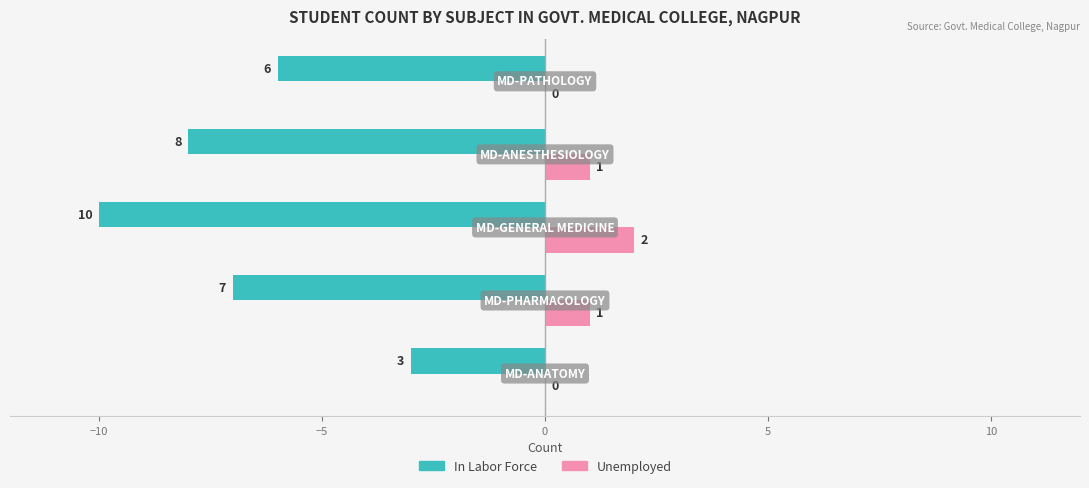

Which series has the largest total across all categories?

Unemployed